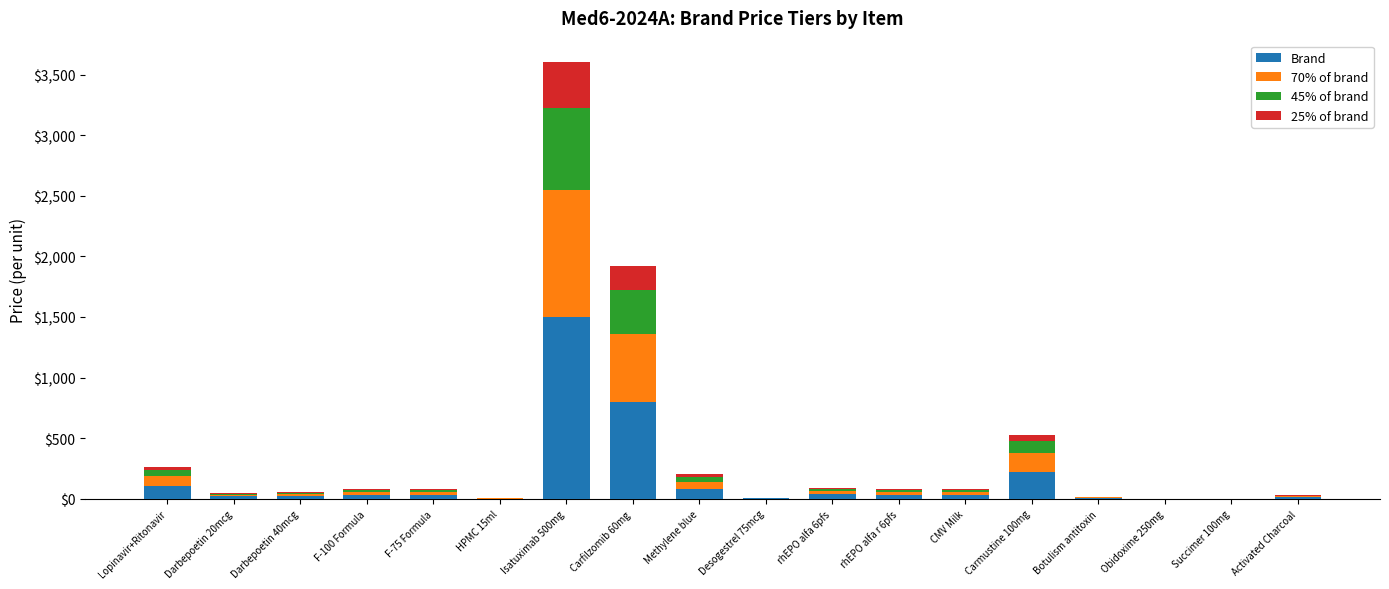

How many categories are shown in the chart?

18